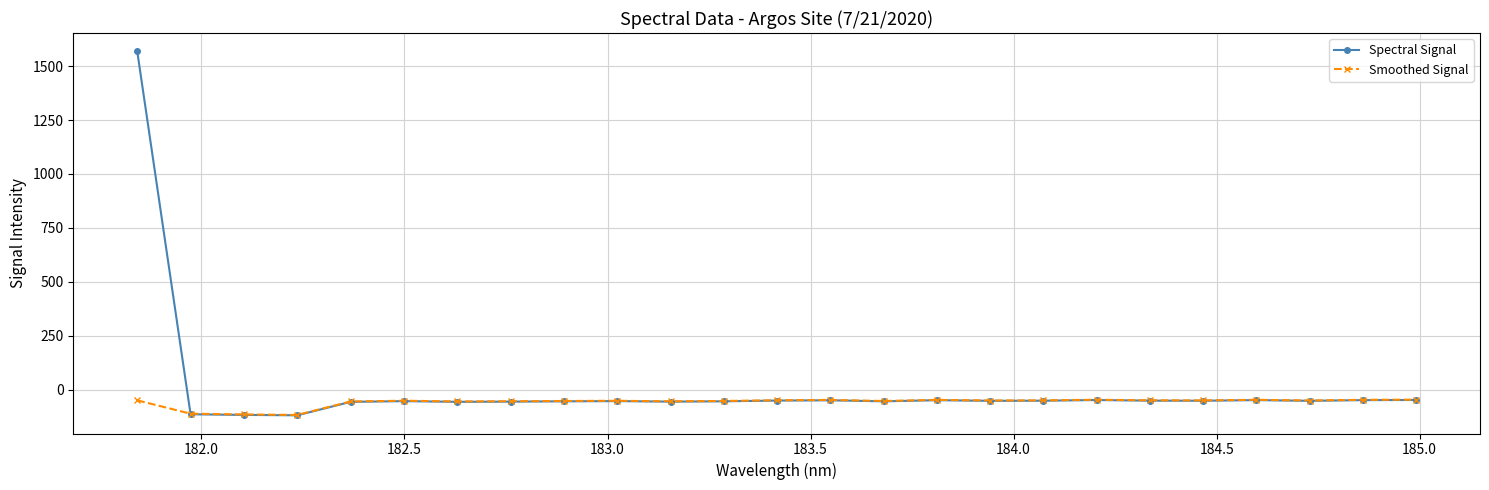

List the series in order of their peak value, highest first.

Spectral Signal, Smoothed Signal